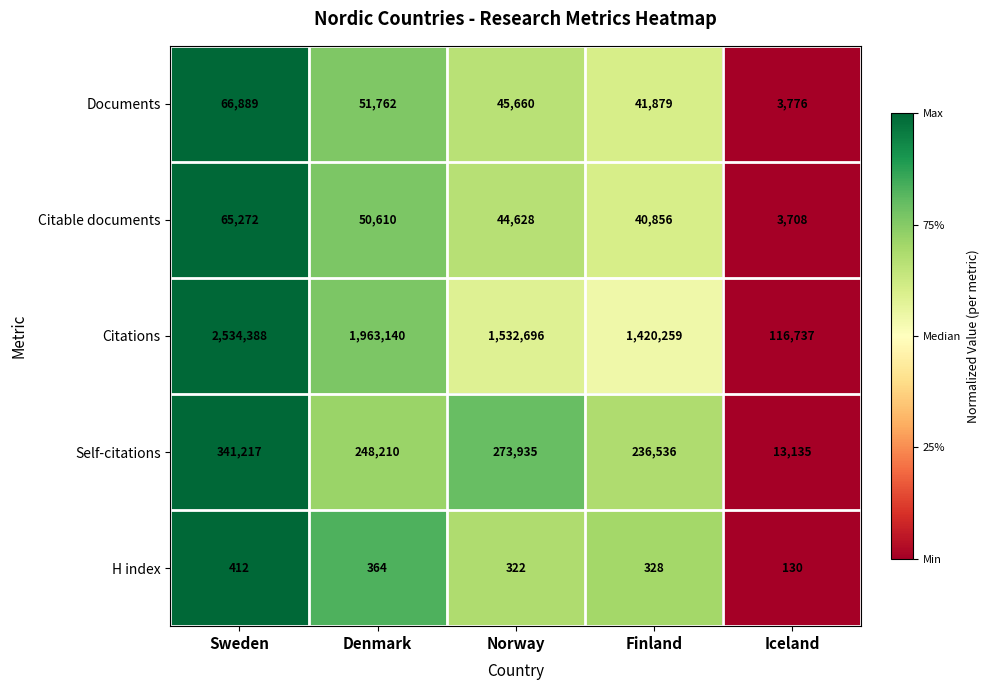

What is the total value across all series at Denmark?

2314086